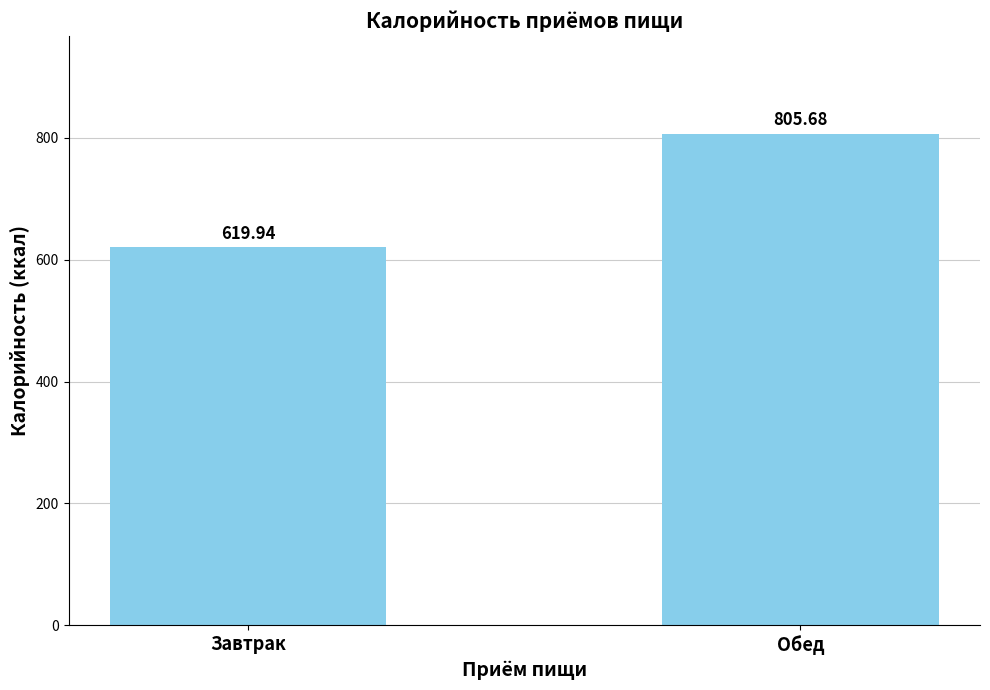

Count the number of data series in this chart.

1